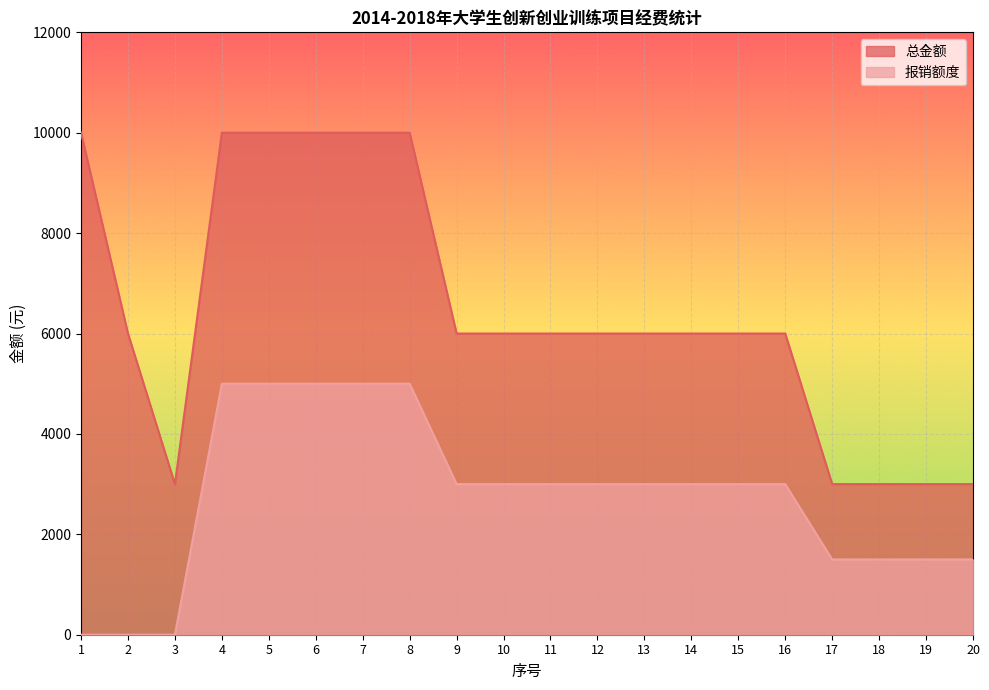

True or false: 总金额 and 报销额度 intersect in this chart.

False